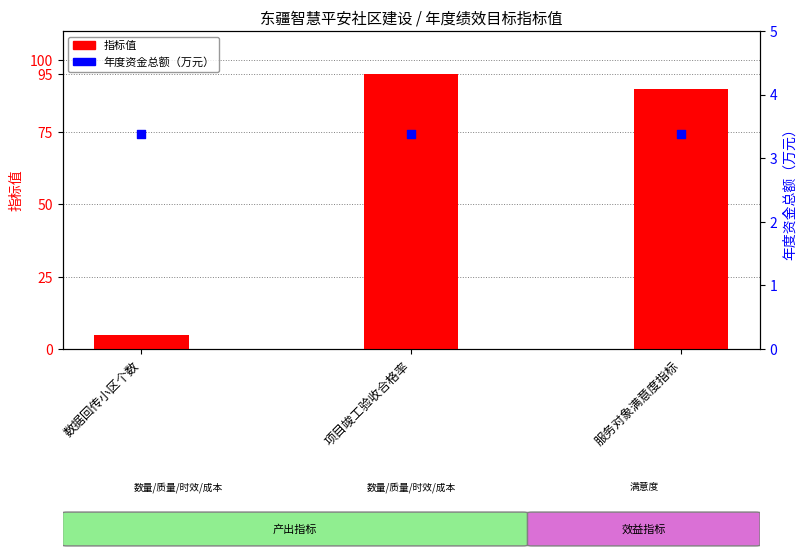

Which series contains the lowest Y value?

年度资金总额（万元）